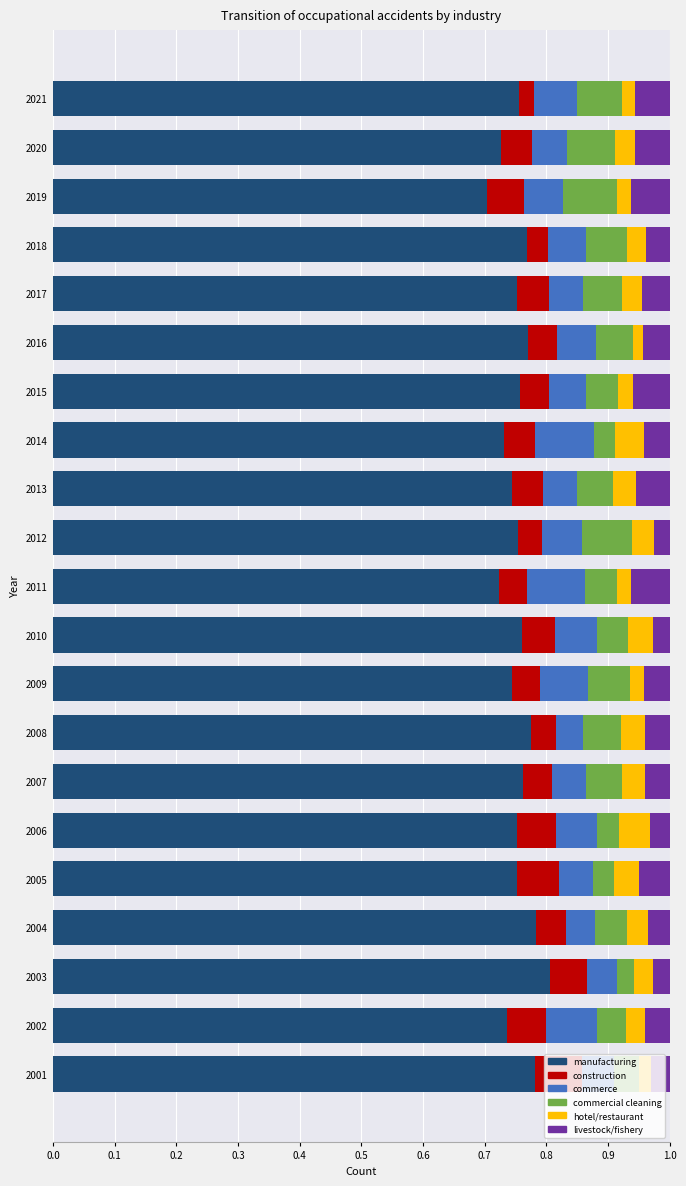

Which category has the lowest value in the manufacturing series?

2019